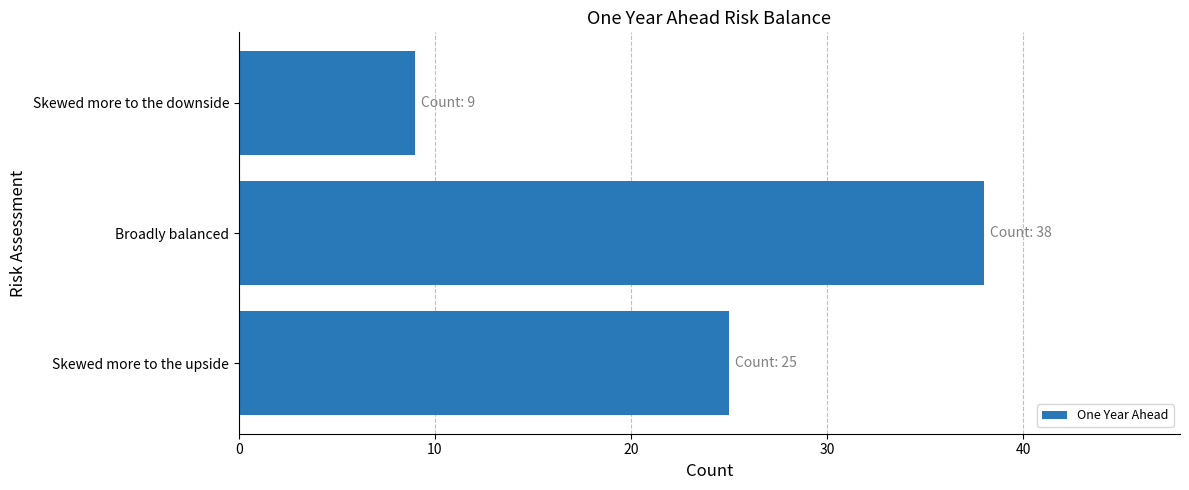

Which category has the highest value across all series?

Broadly balanced